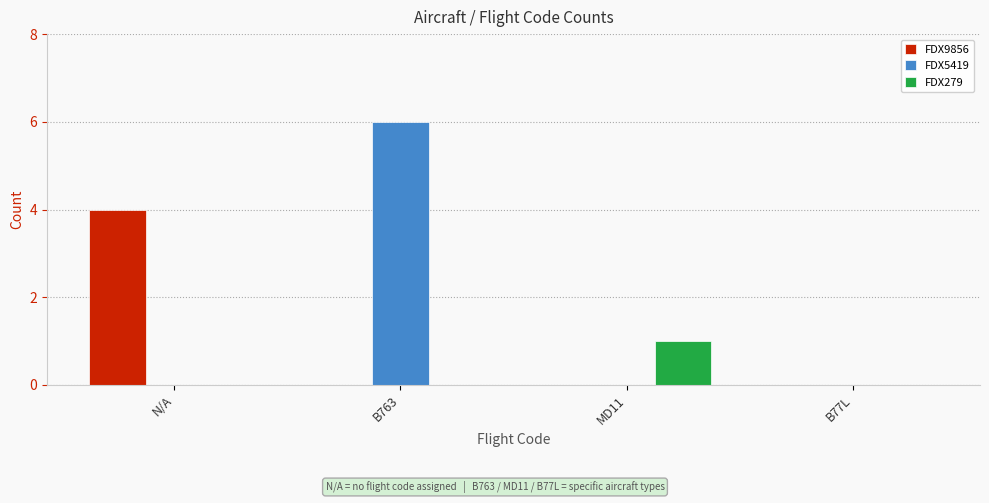

How many distinct data groups are displayed?

3